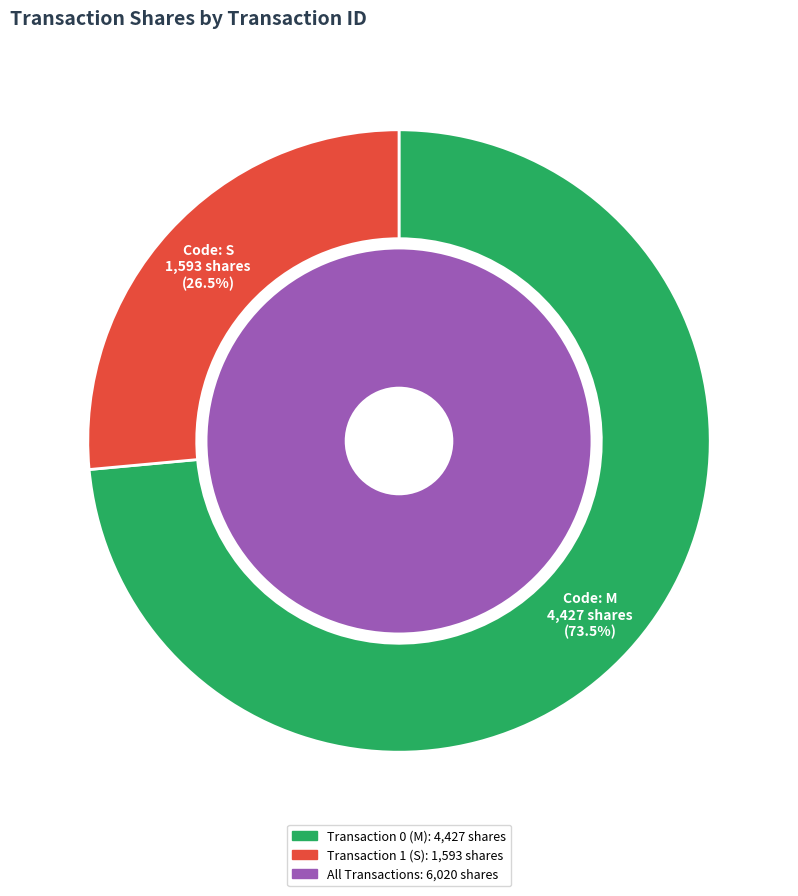

Approximately how many times larger is the value at 0 compared to 1?

2.8